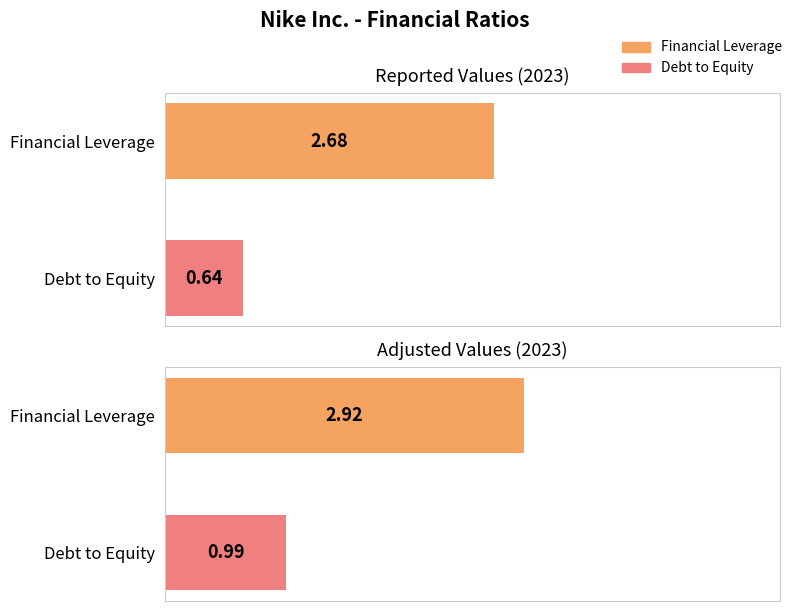

What is the spread (max minus min) of values at Debt to Equity?

0.3